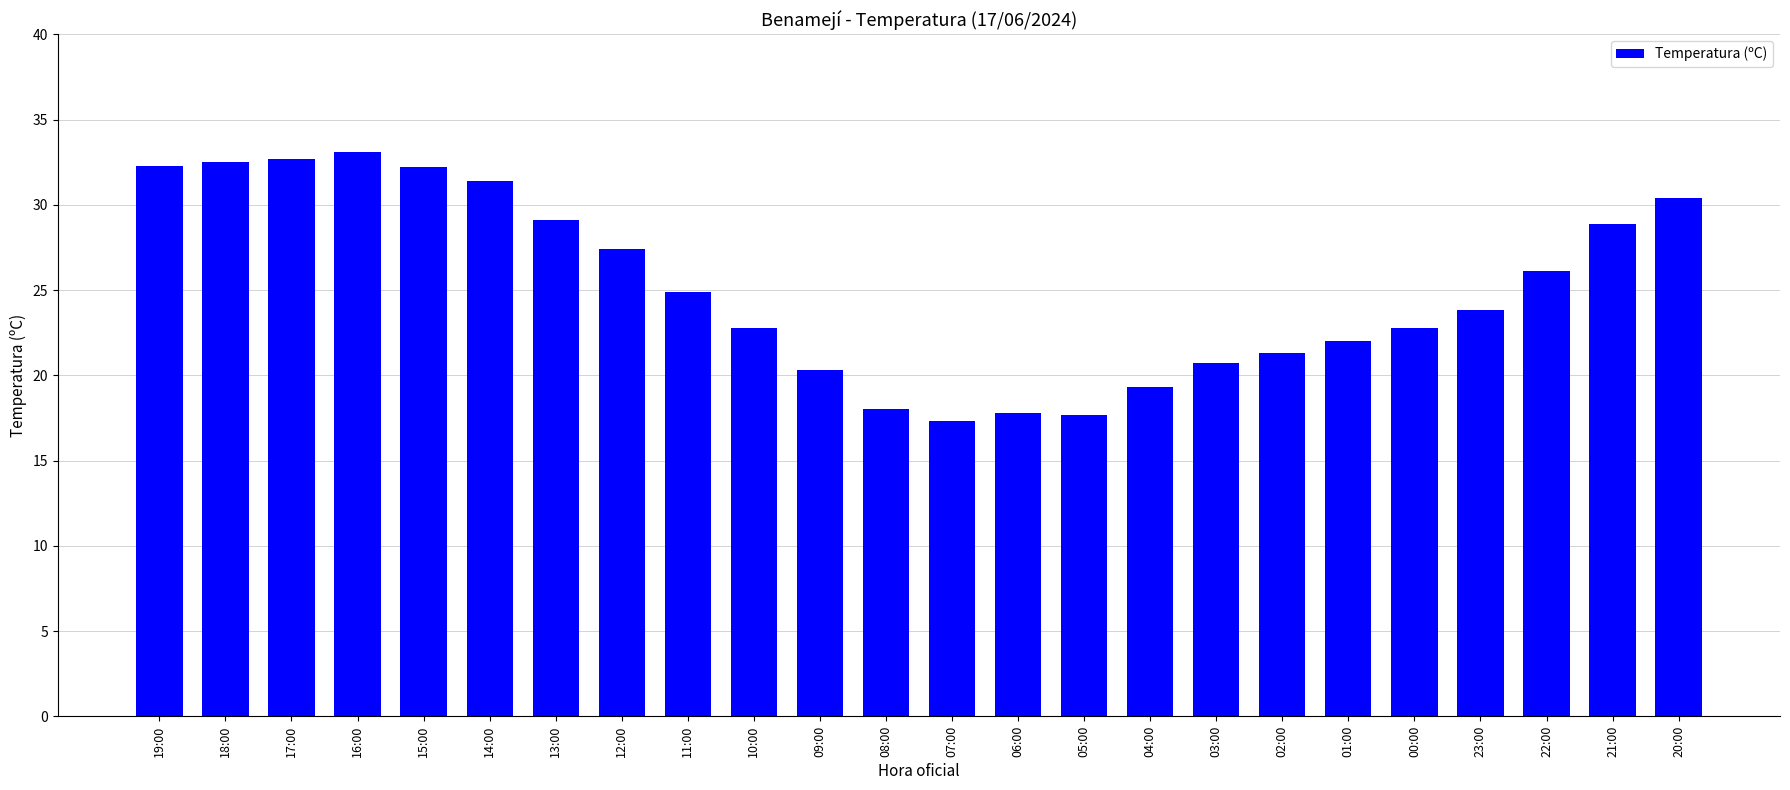

What value does the data have at 23:00?

23.8